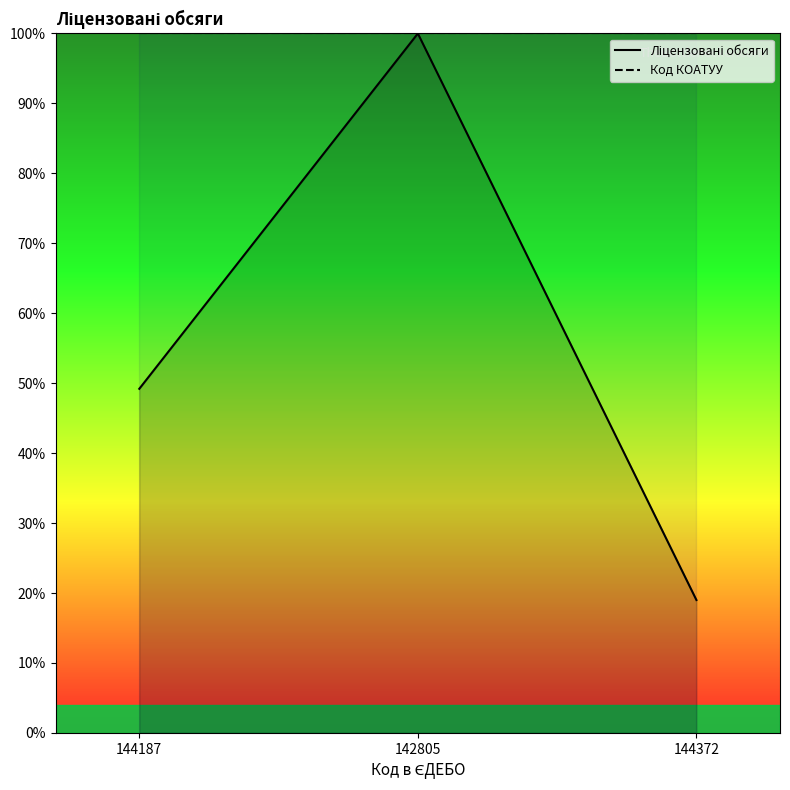

What is the spread (max minus min) of values at 144372?

81.0